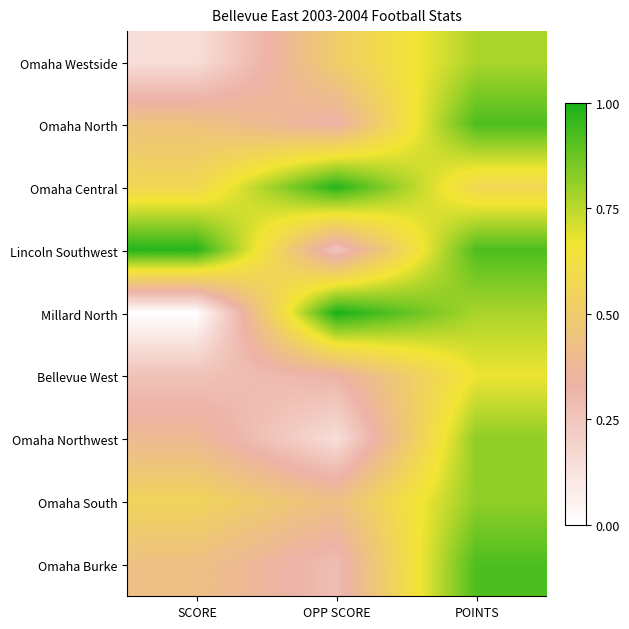

What is the spread (max minus min) of values at SCORE?

1.0